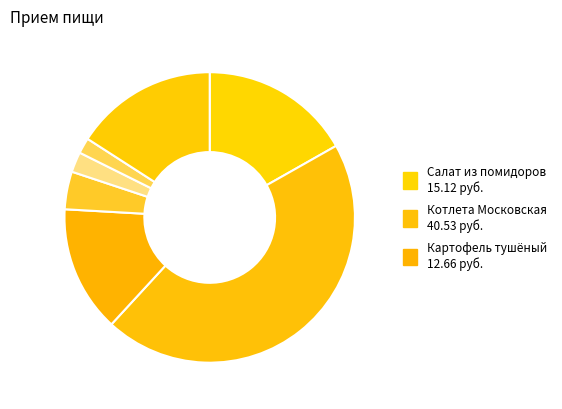

How many segments does this pie chart have?

7